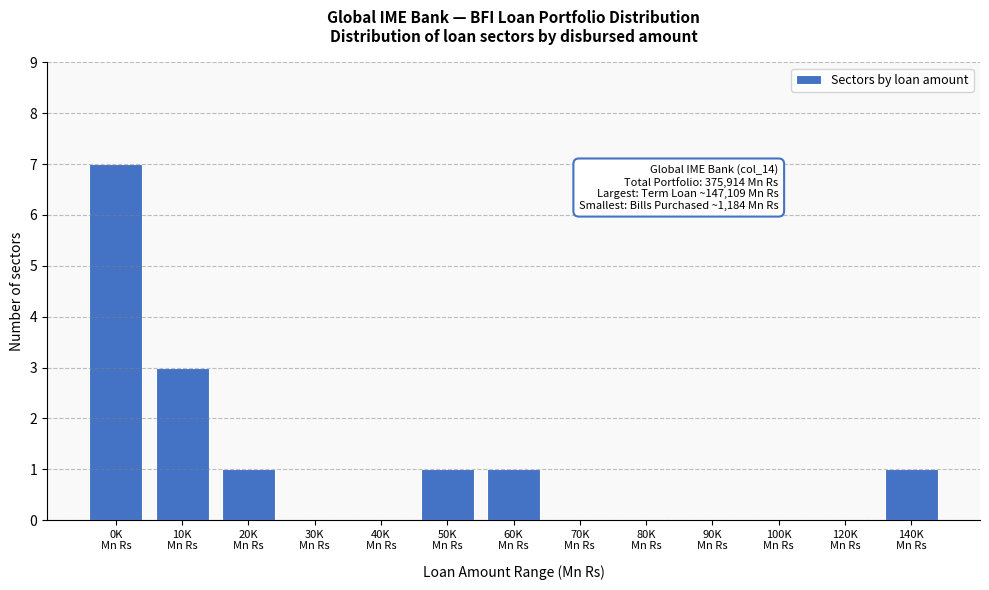

What is the sum of all values?

14